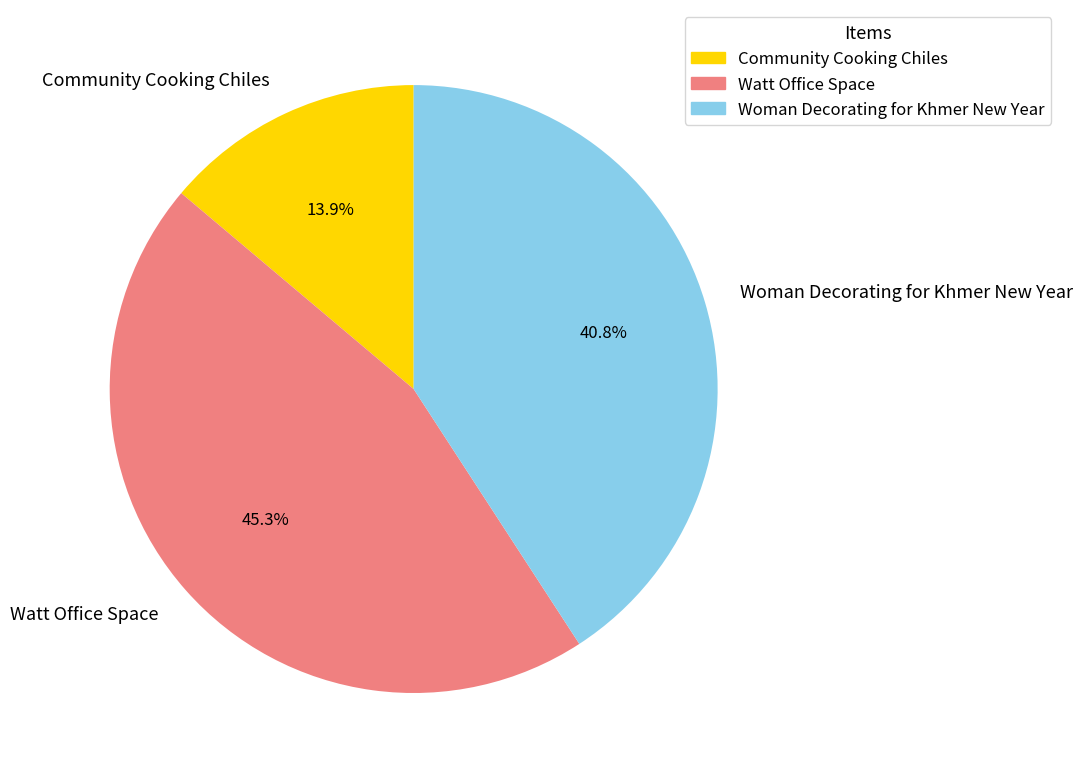

Approximately how many times larger is the value at Community Cooking Chiles compared to Watt Office Space?

0.3